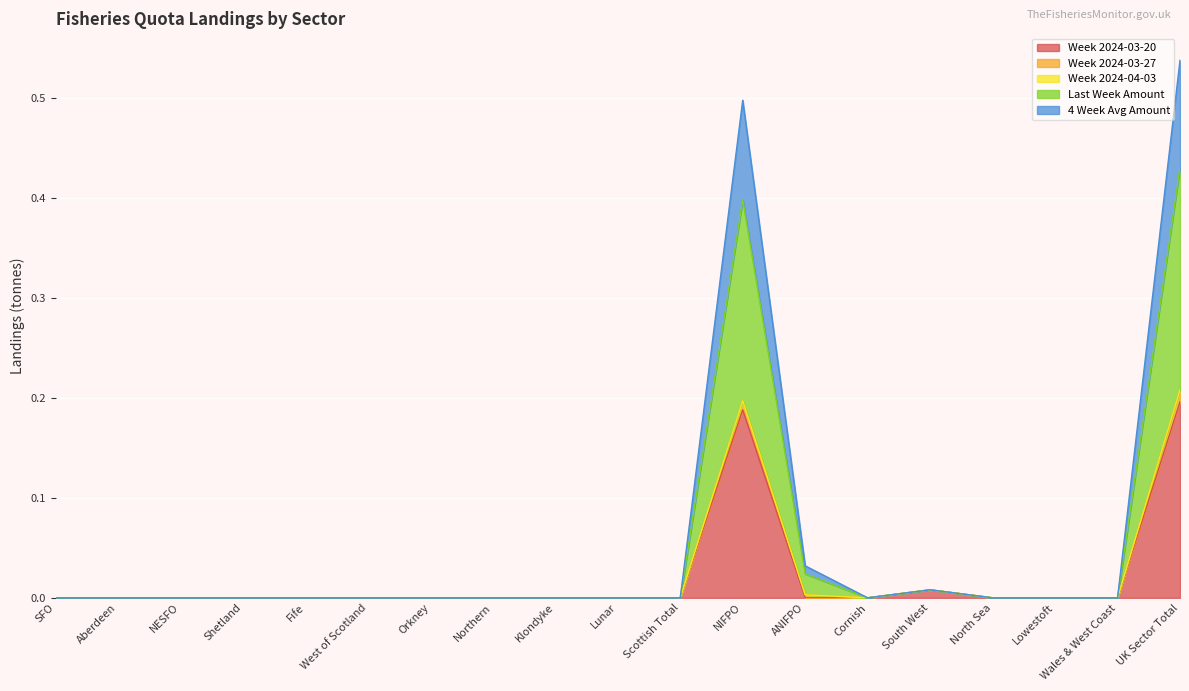

True or false: 4 Week Avg Amount and Last Week Amount cross at least once.

False